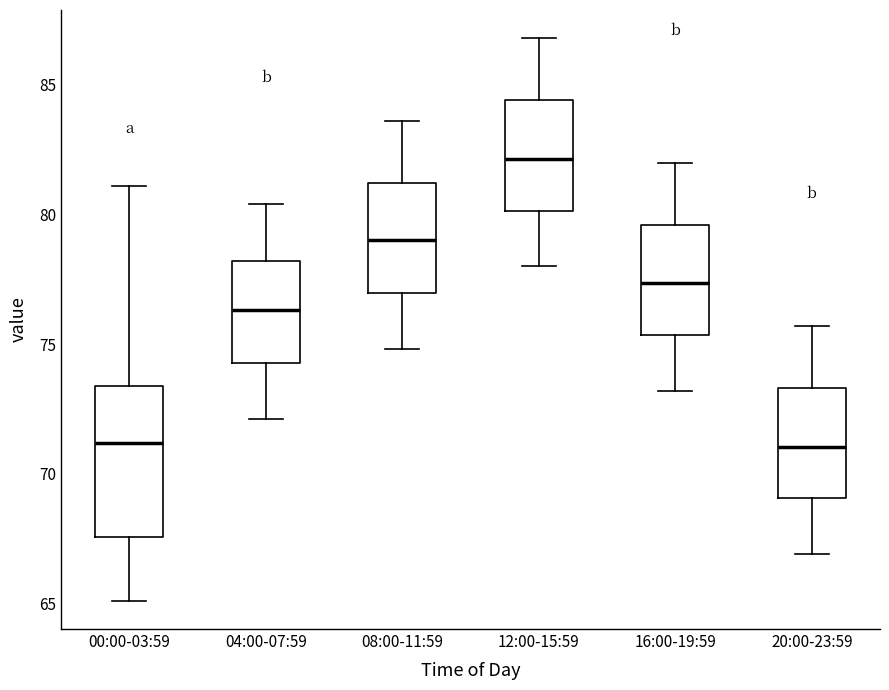

Where is the upper edge of the box for 04:00-07:59 on the y-axis? The values are not printed on the chart, so give them approximately, as read against the axis.

78.0